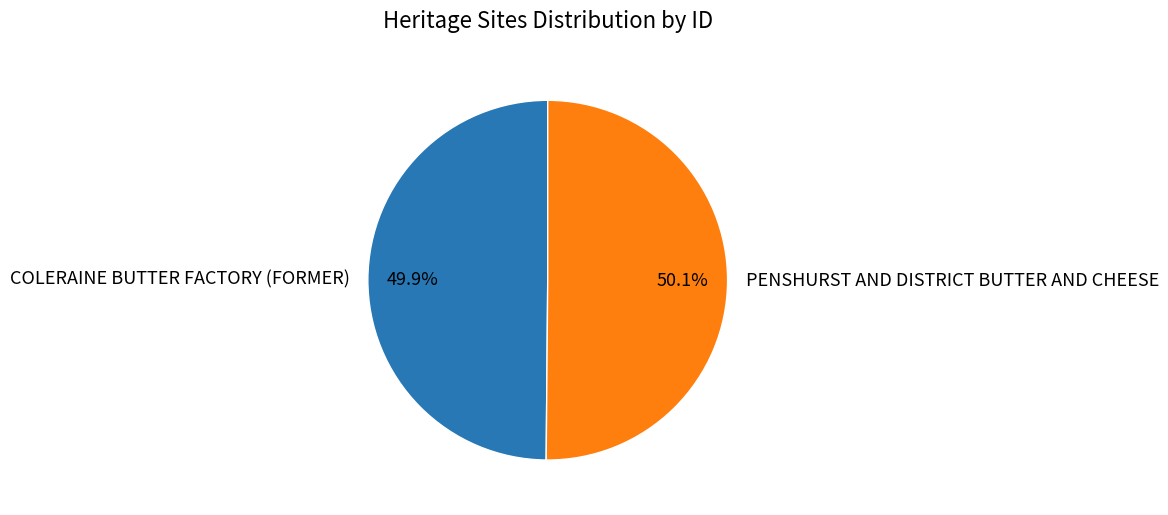

What is the ratio of the value at PENSHURST AND DISTRICT BUTTER AND CHEESE to the value at COLERAINE BUTTER FACTORY (FORMER)?

1.0